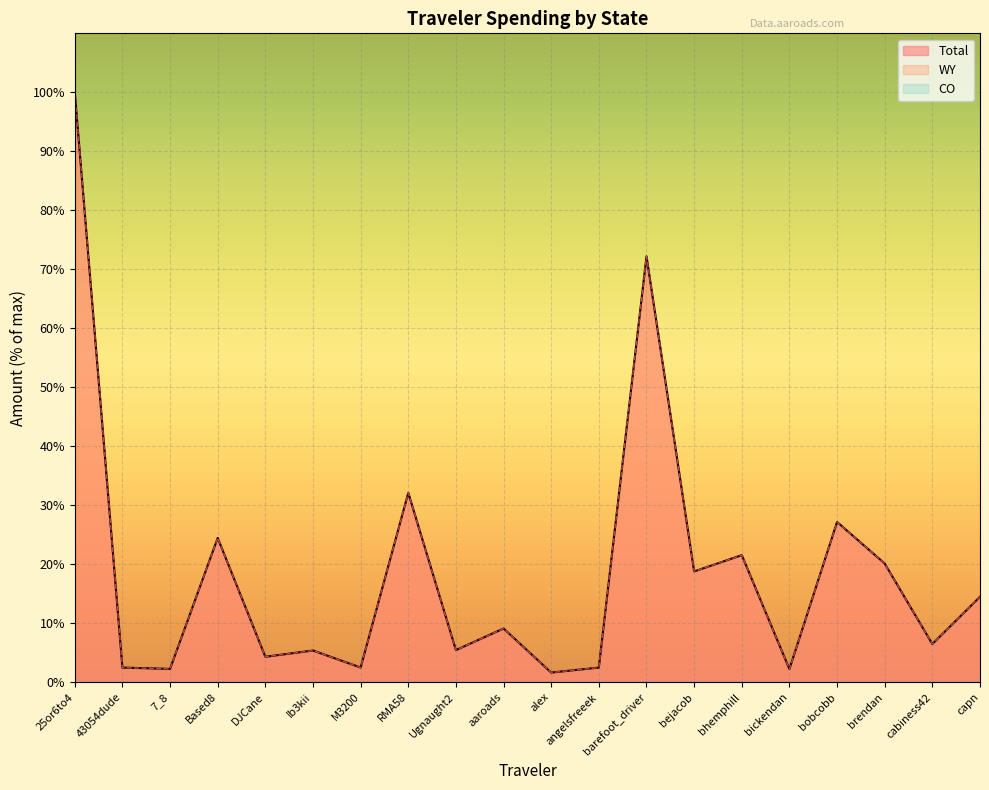

What is the sum of all WY values?

375.0